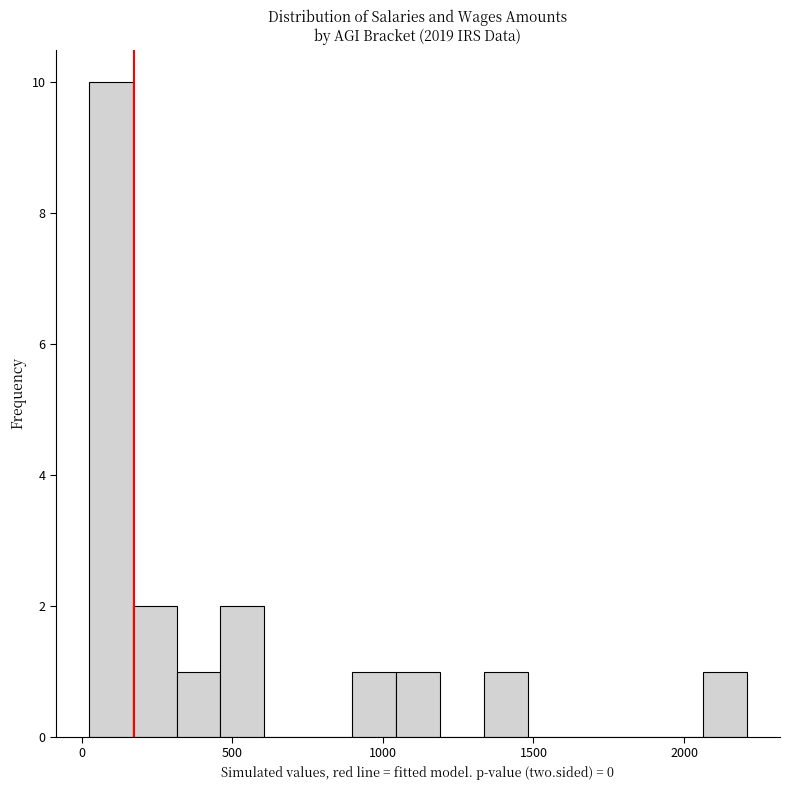

Around what value on the x-axis is the tallest bar? Give the approximate position of its centre, as read against the axis.

100